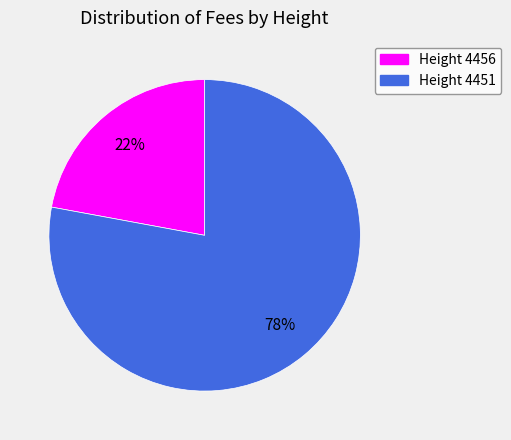

Is there any slice that represents more than half of the pie?

Yes